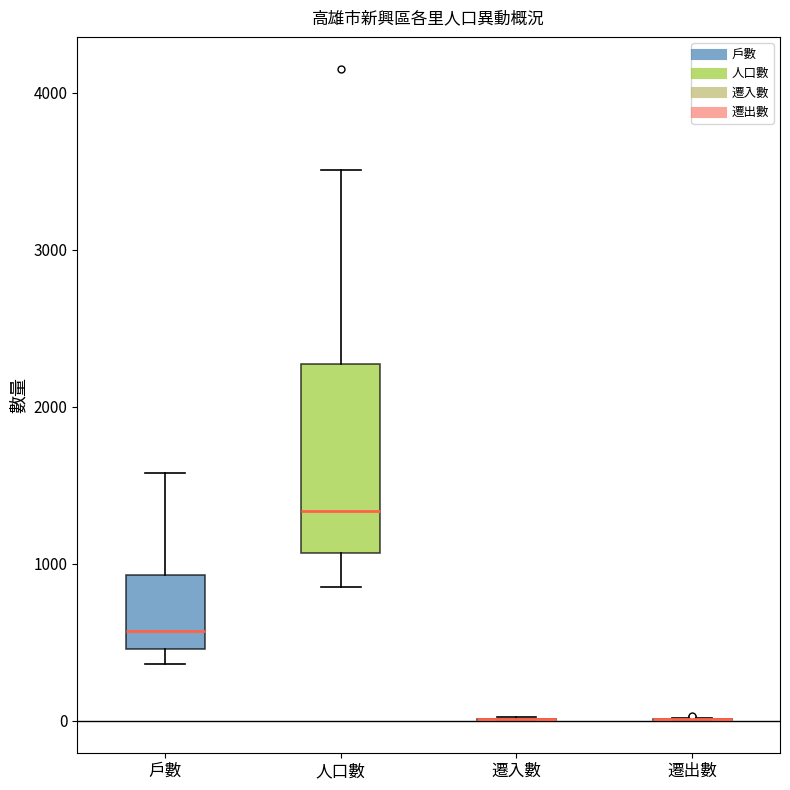

Reading left to right, transcribe this box plot: for each box, give where its median line is, the range the box spans, and where its two whiskers end, as read against the y-axis. The values are not printed on the chart, so give them approximately, as read against the axis.

戶數: median 600, box 500 to 900, whiskers 400 to 1600
人口數: median 1300, box 1100 to 2300, whiskers 900 to 3500
遷入數: box collapsed to a line at 0, whiskers 0 to 0
遷出數: box collapsed to a line at 0, whiskers 0 to 0